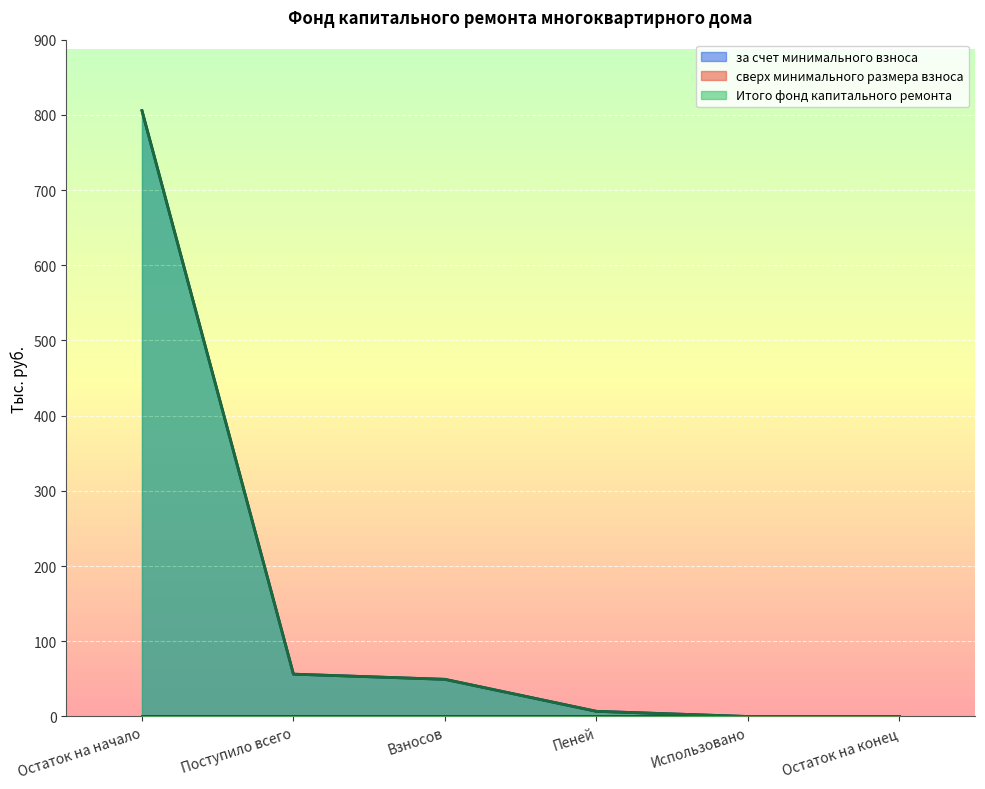

What is the average value of the за счет минимального взноса series?

153.0